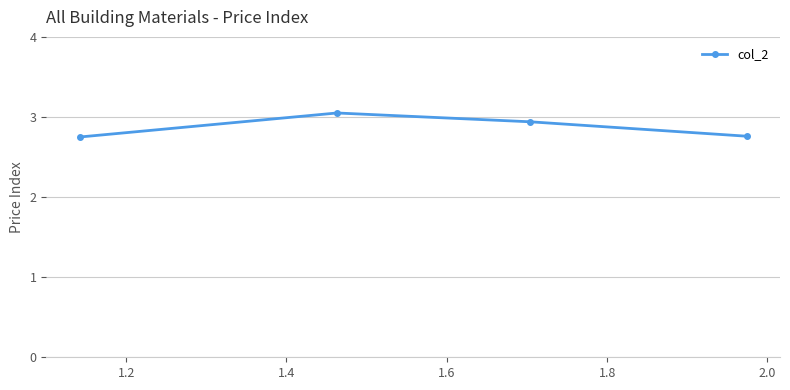

How many interior local peaks (higher than both neighbors) does the data have?

1